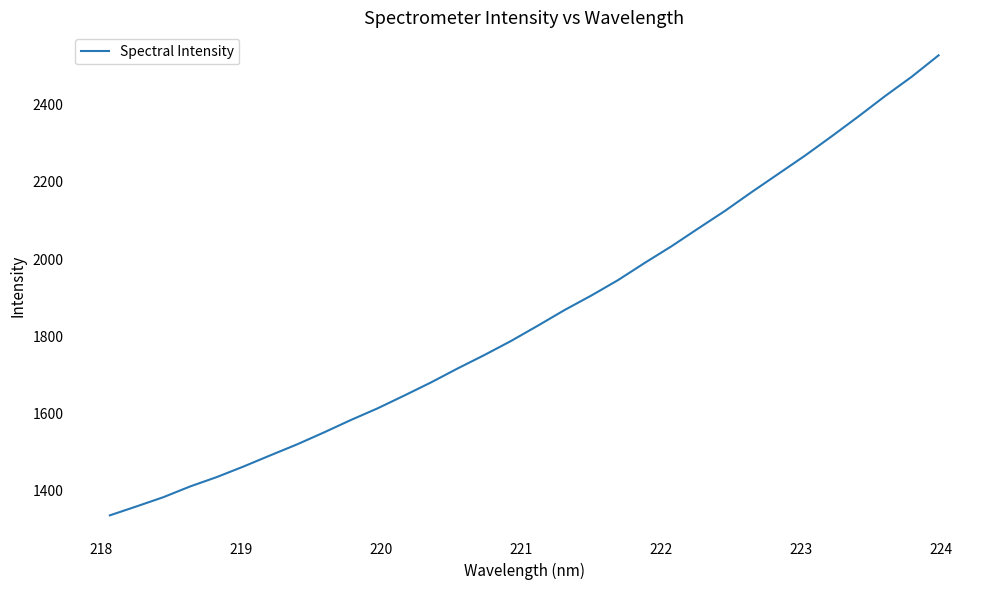

What is the smallest value displayed?

1336.1